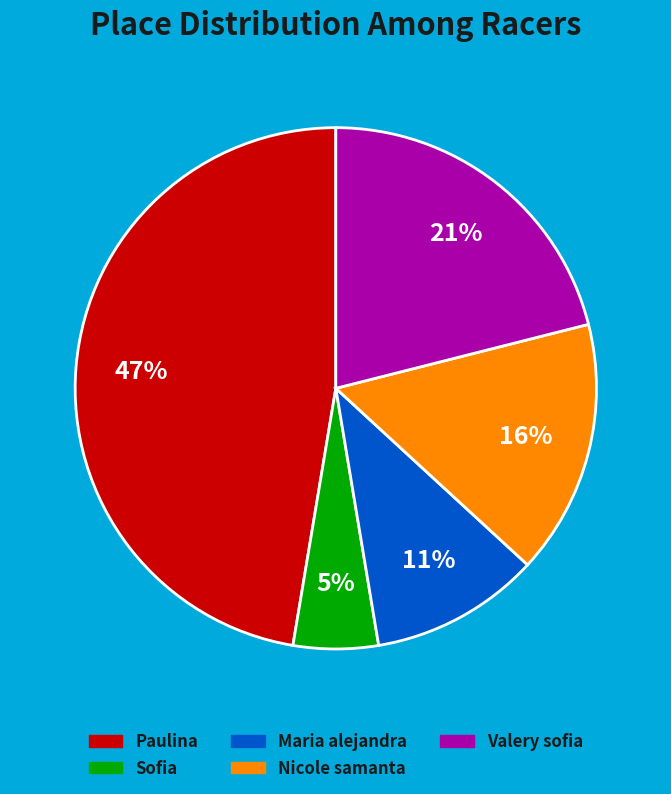

Is it true that Paulina is 35% of the pie?

False